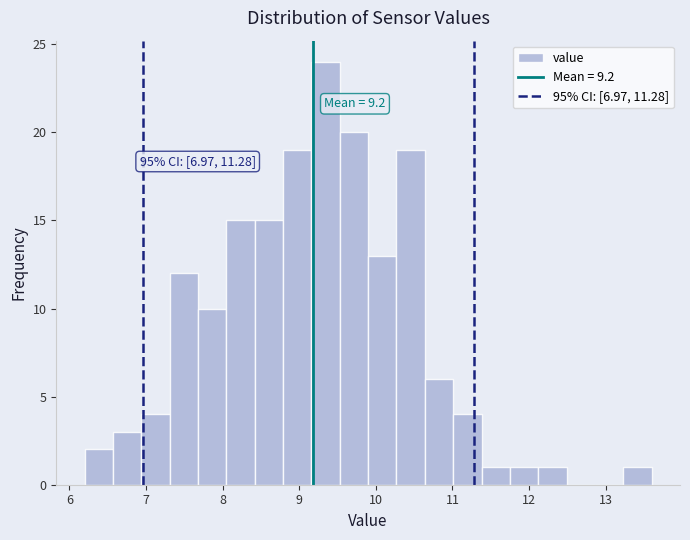

Read against the x-axis, roughly where is the centre of the tallest bar?

9.3